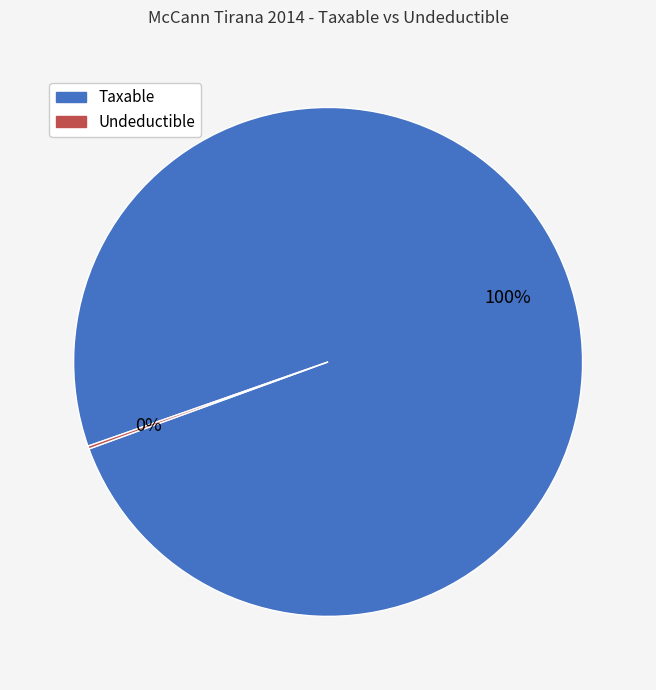

What percentage is the Taxable slice, to the nearest percent?

100%